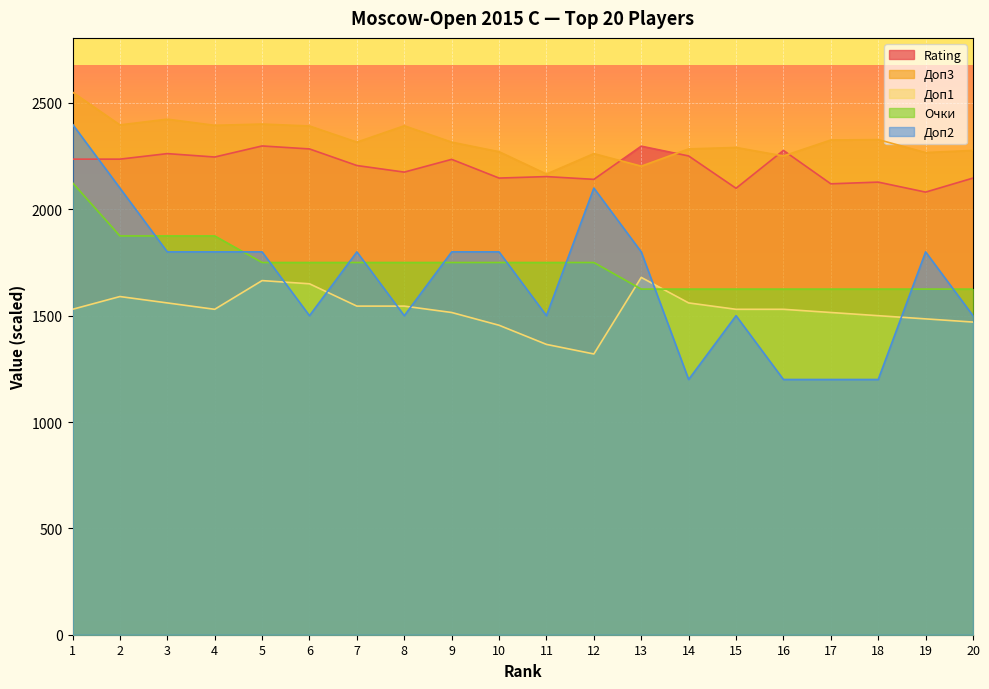

The Доп1 series shows 478 at 16. True or false?

False